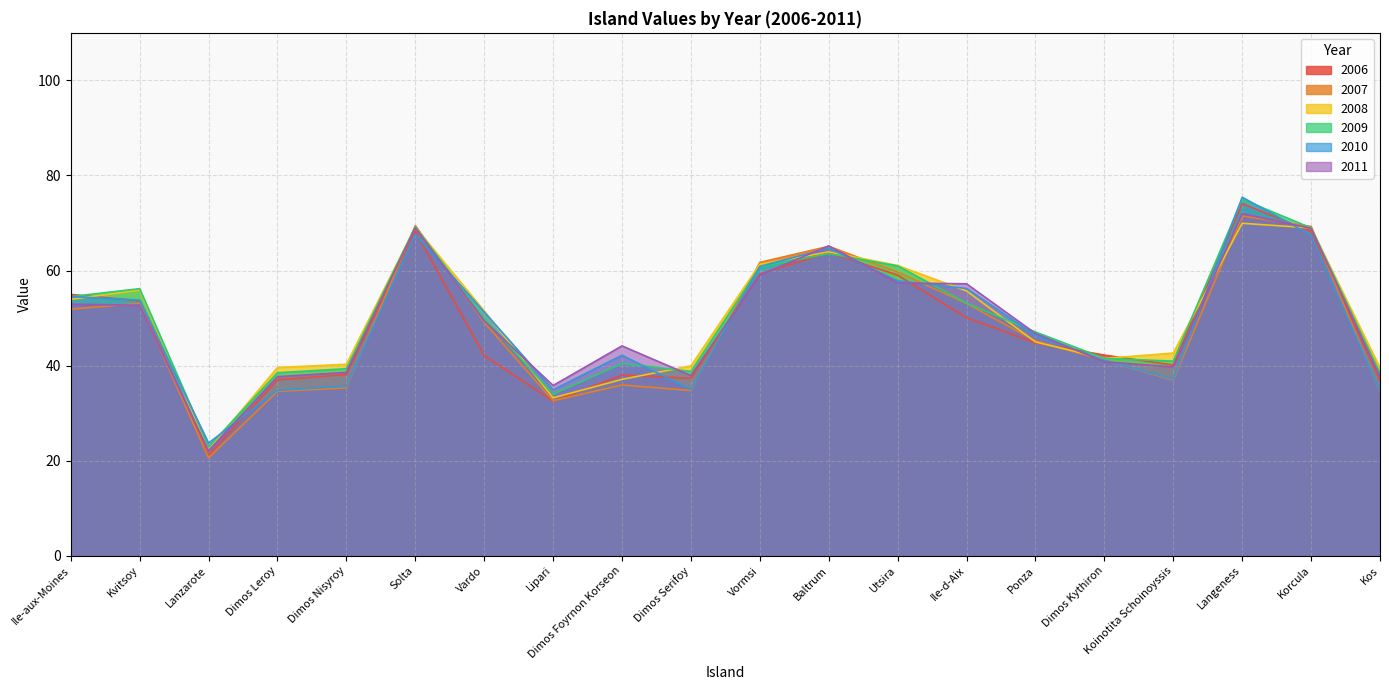

Which series has the largest total across all categories?

2009